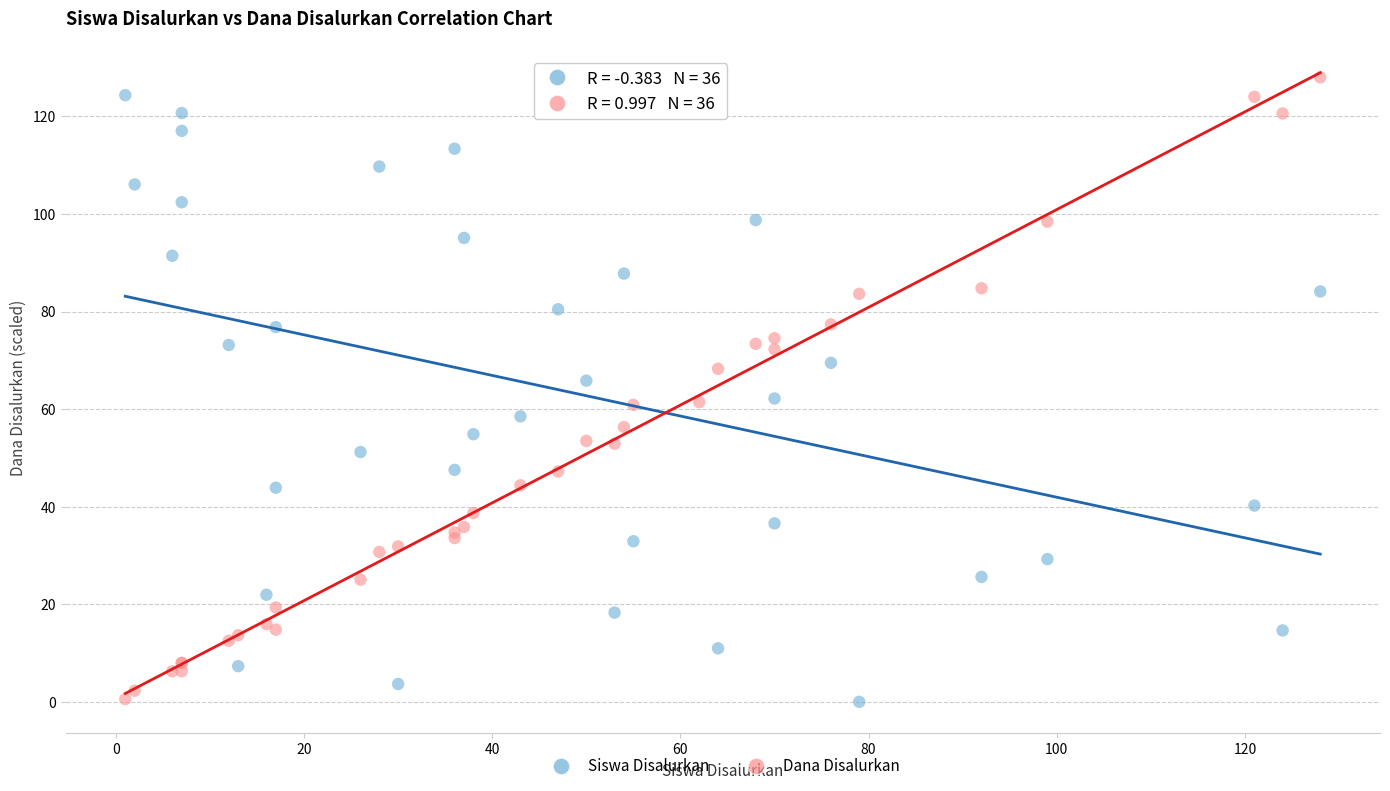

What are all the series names shown in the legend?

Siswa Disalurkan, Dana Disalurkan